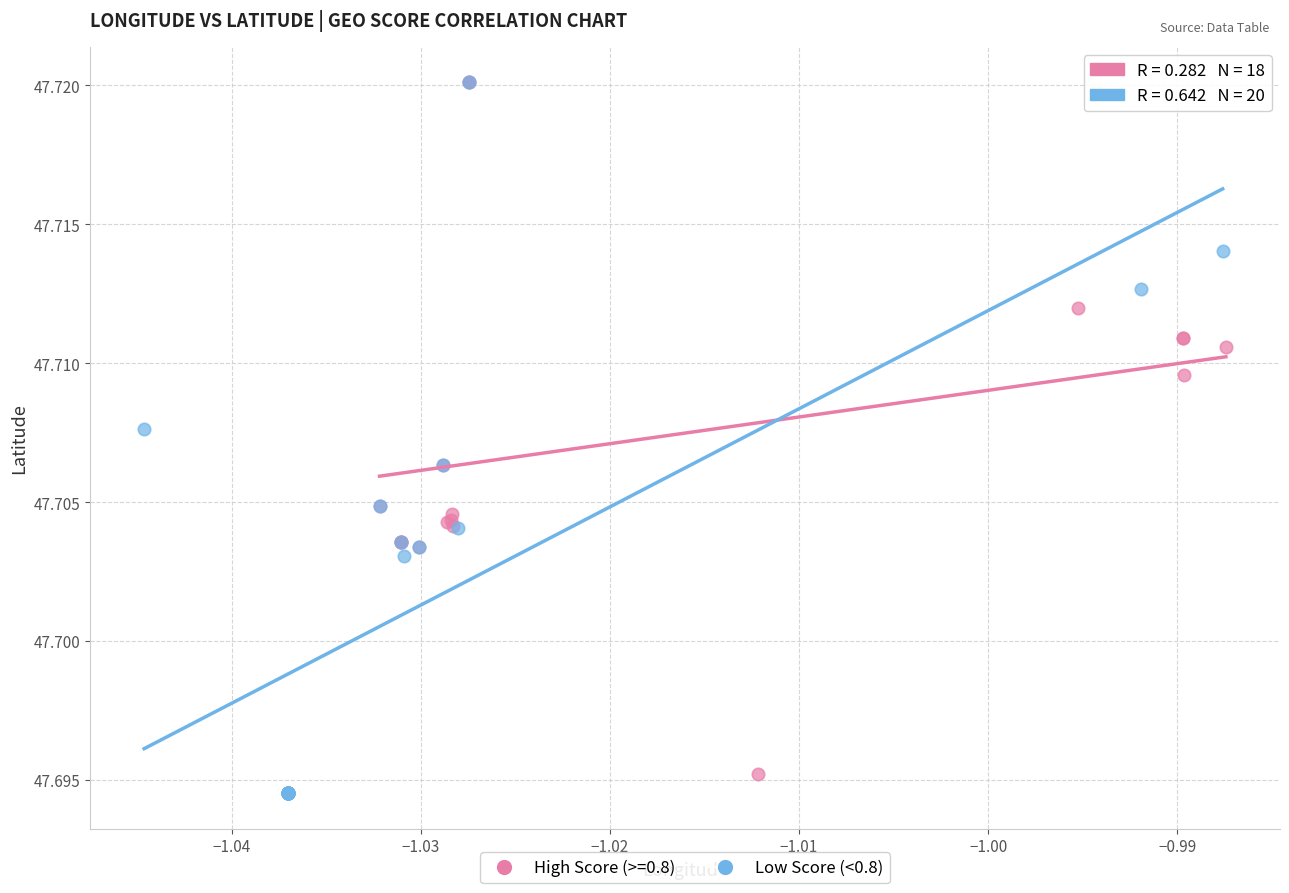

What are all the series names shown in the legend?

High Score (>=0.8), Low Score (<0.8)